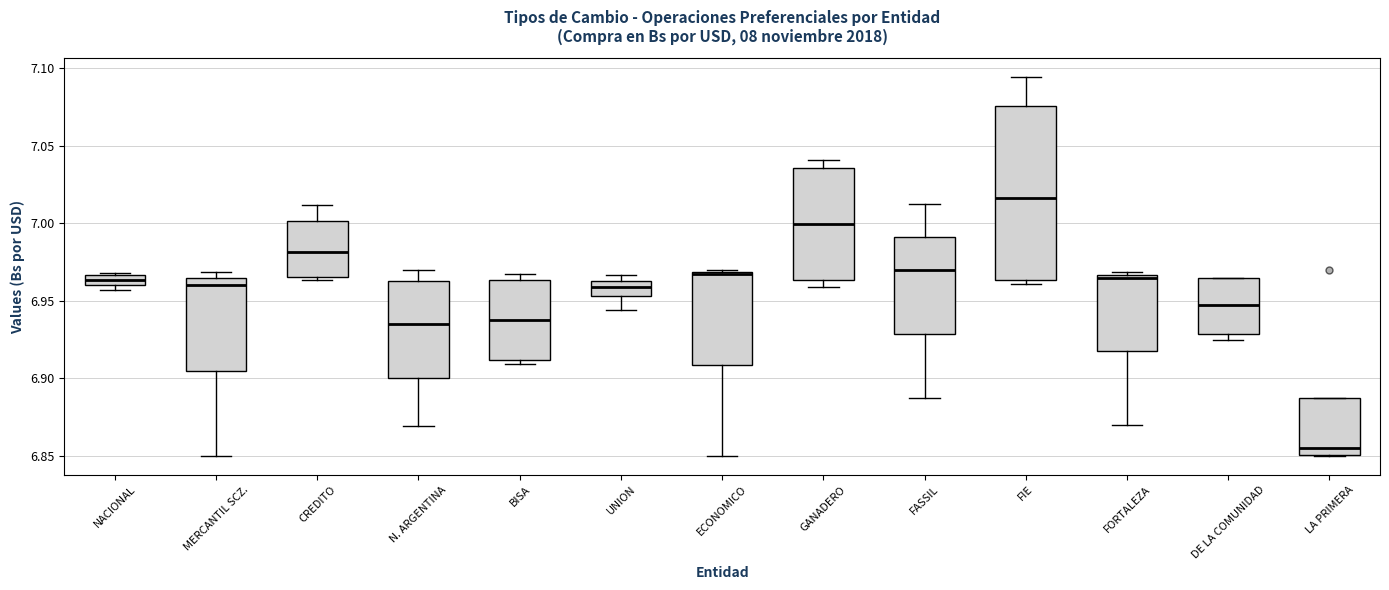

Where is the upper edge of the box for UNION on the y-axis? The values are not printed on the chart, so give them approximately, as read against the axis.

6.965